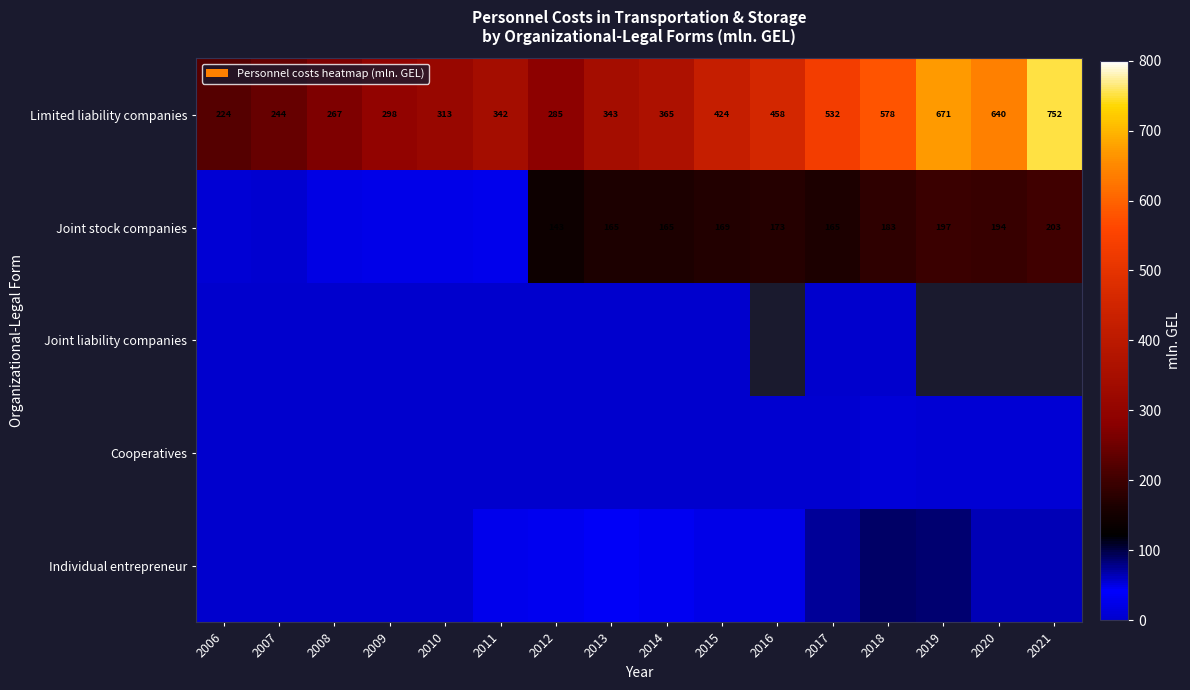

Is the value of Joint stock companies at 2015 greater than the value of Limited liability companies at 2020?

No